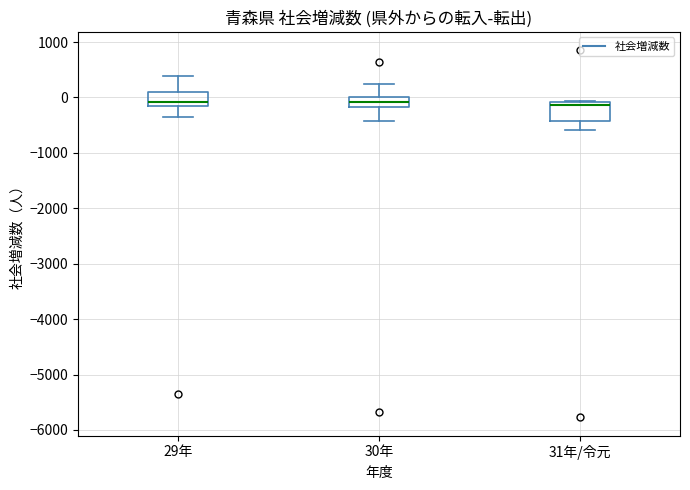

Where does the median line of the box for 30年 sit on the y-axis? The values are not printed on the chart, so give them approximately, as read against the axis.

-100